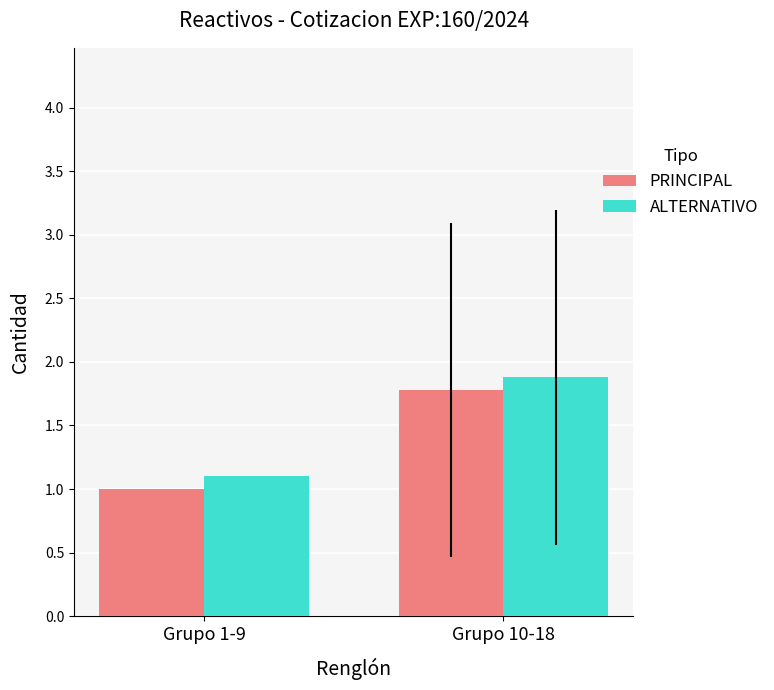

Is the value of PRINCIPAL at Grupo 1-9 greater than the value of ALTERNATIVO at Grupo 1-9?

No